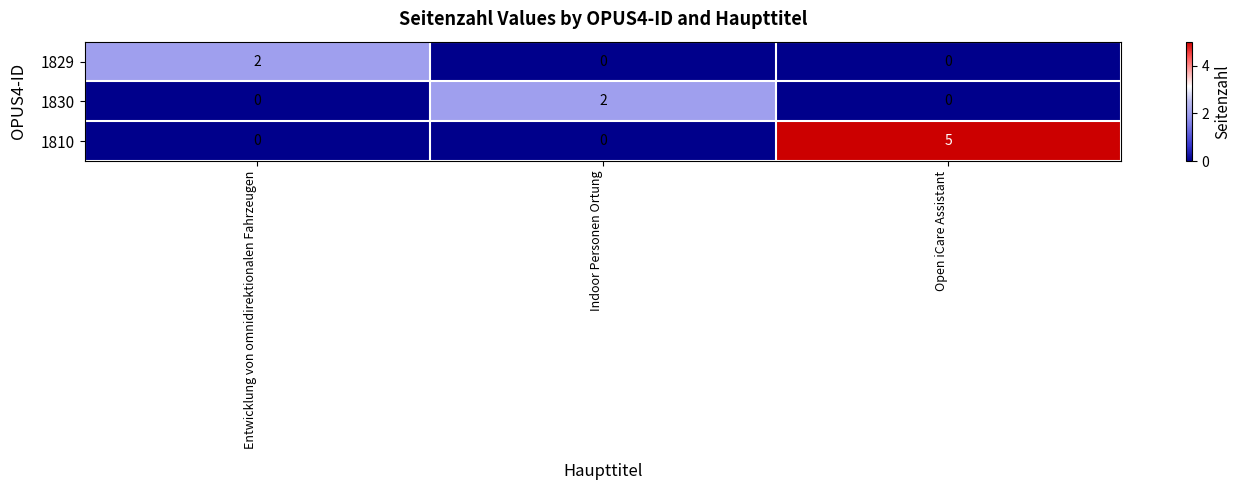

What is the difference between the 1810 values at Entwicklung von omnidirektionalen Fahrzeugen and Open iCare Assistant?

5